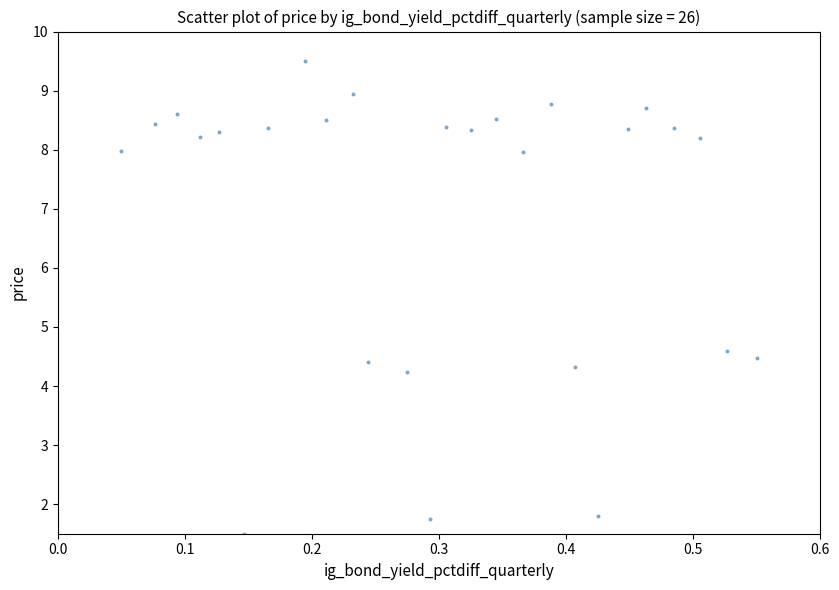

What is the range of X values (max minus min)?

0.5